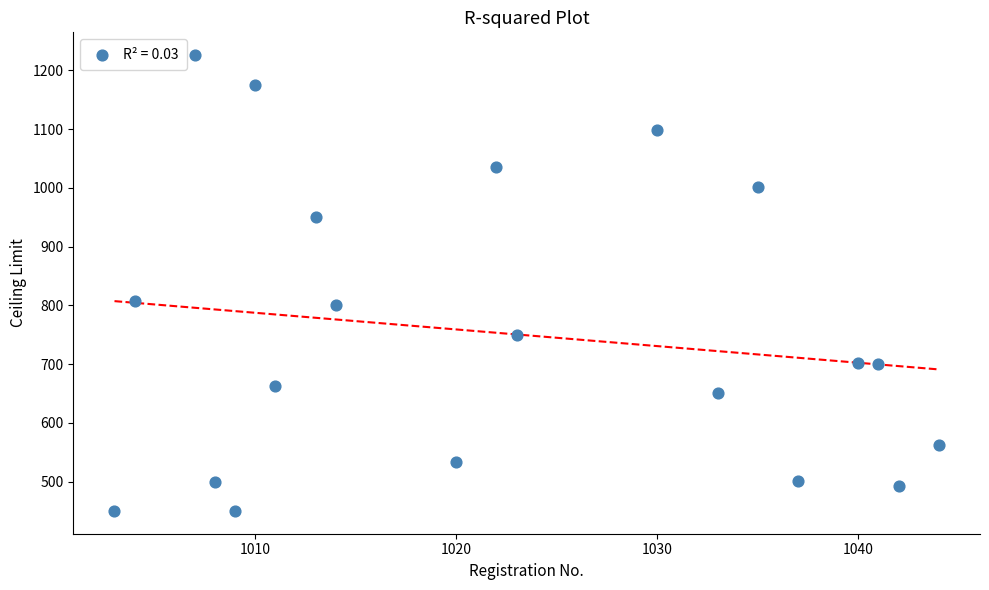

What is the range of X values (max minus min)?

41